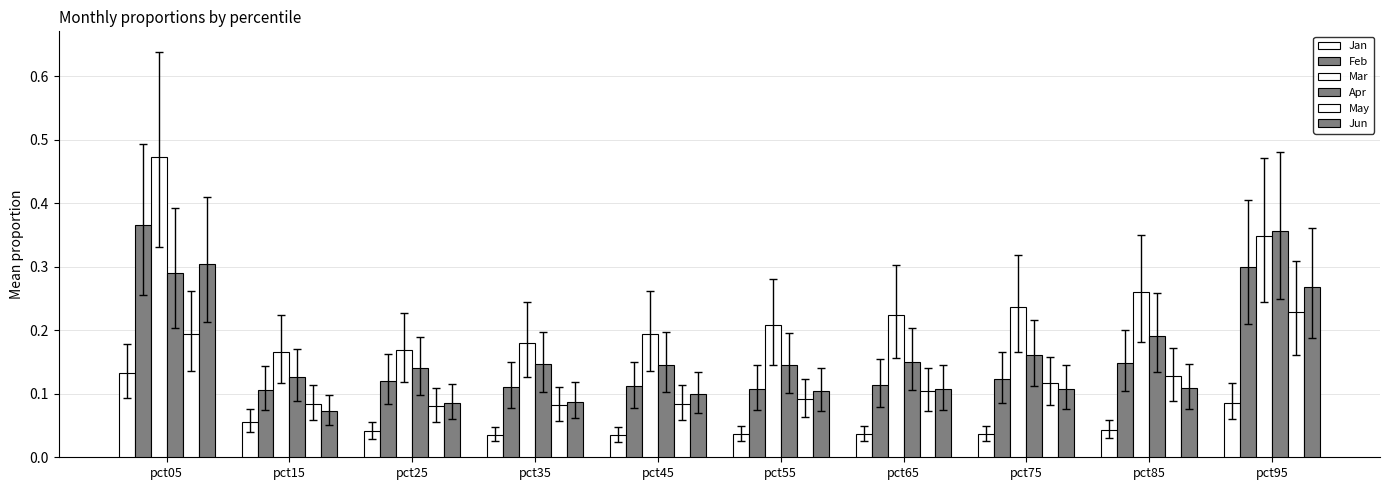

Read the Apr value at pct45.

0.1